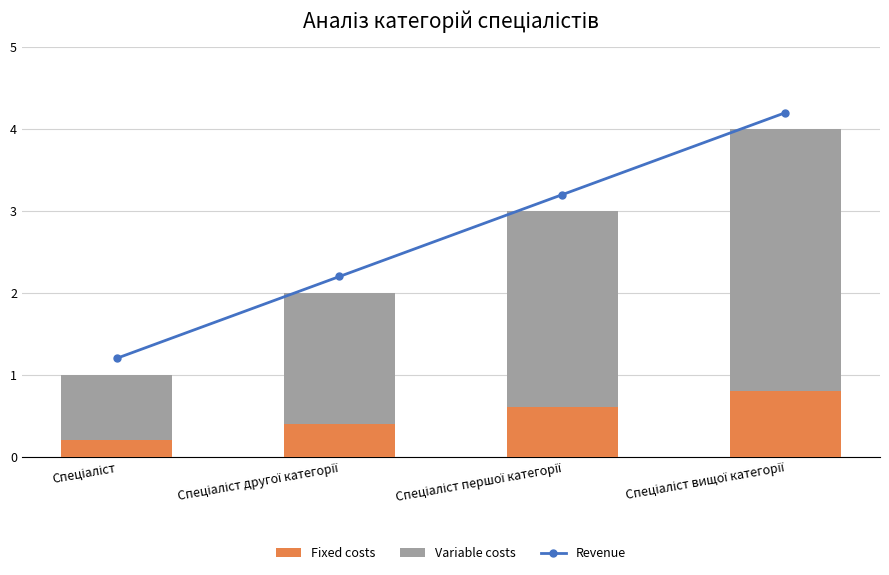

At which category is the sum across all series the highest?

Спеціаліст вищої категорії